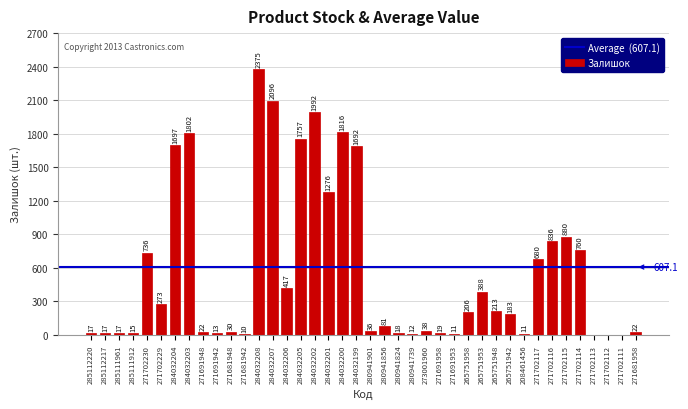

What is the sum of the values at 284032208 and 284032199?

4067